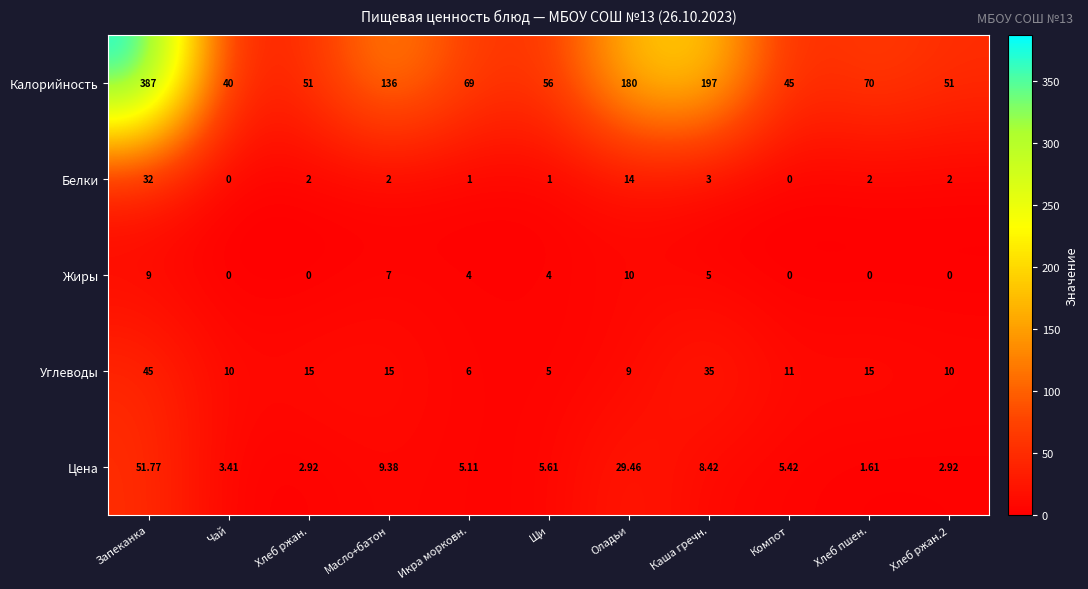

At which label does Жиры reach its peak?

Оладьи